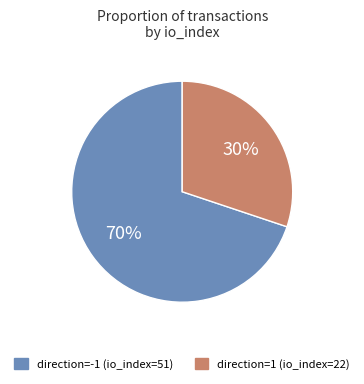

To the nearest percent, what percentage of the pie is direction=-1 (io_index=51)?

70%